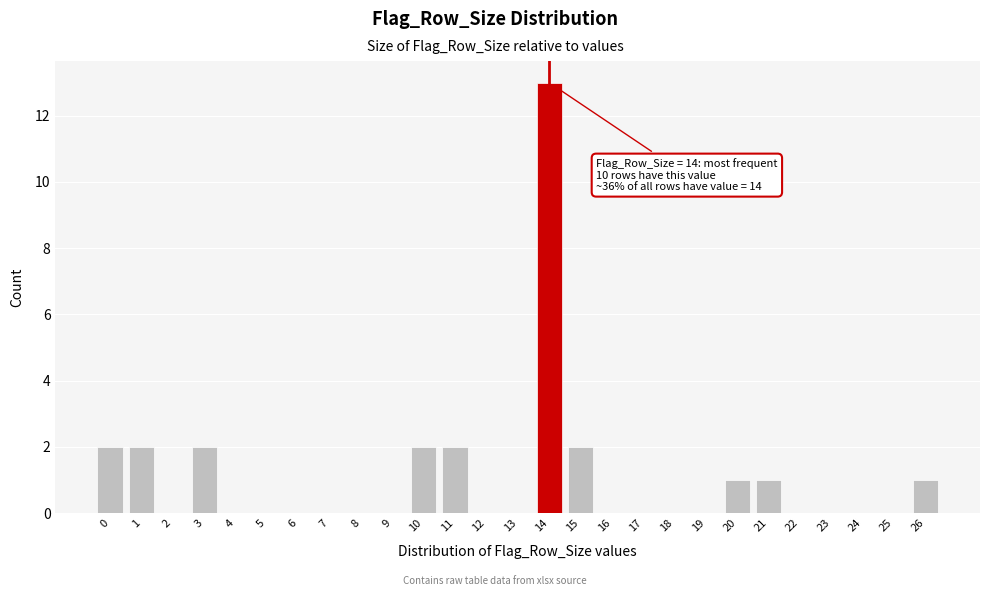

Over which range of the x-axis is the bar tallest?

13.5 to 14.5